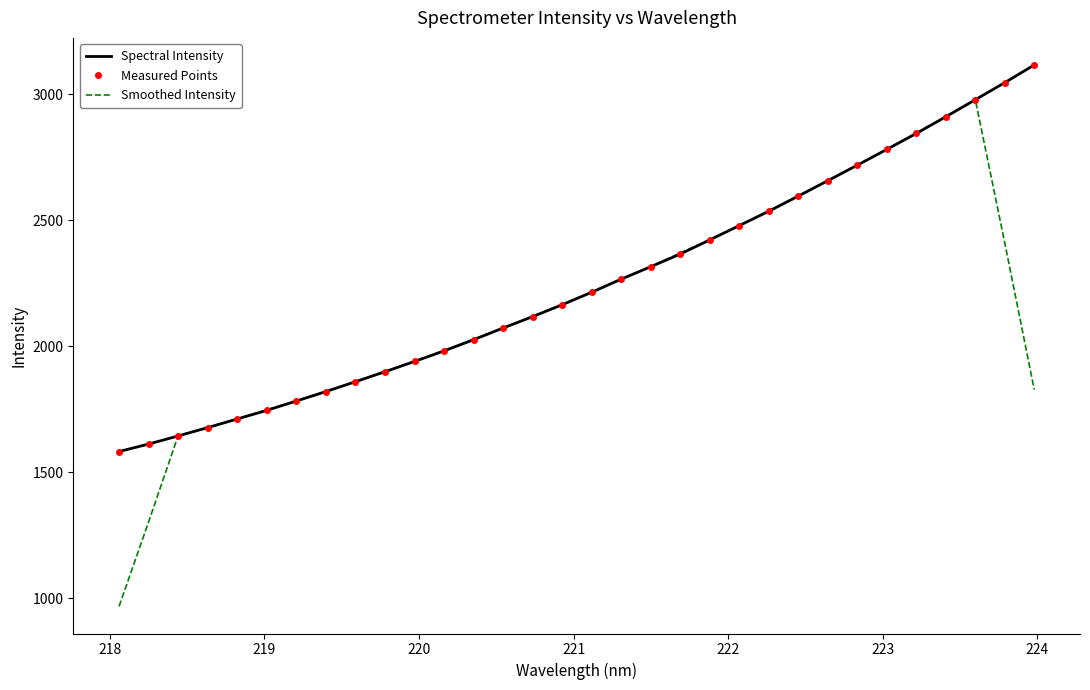

How many values in the Spectral Intensity series exceed 2214?

16